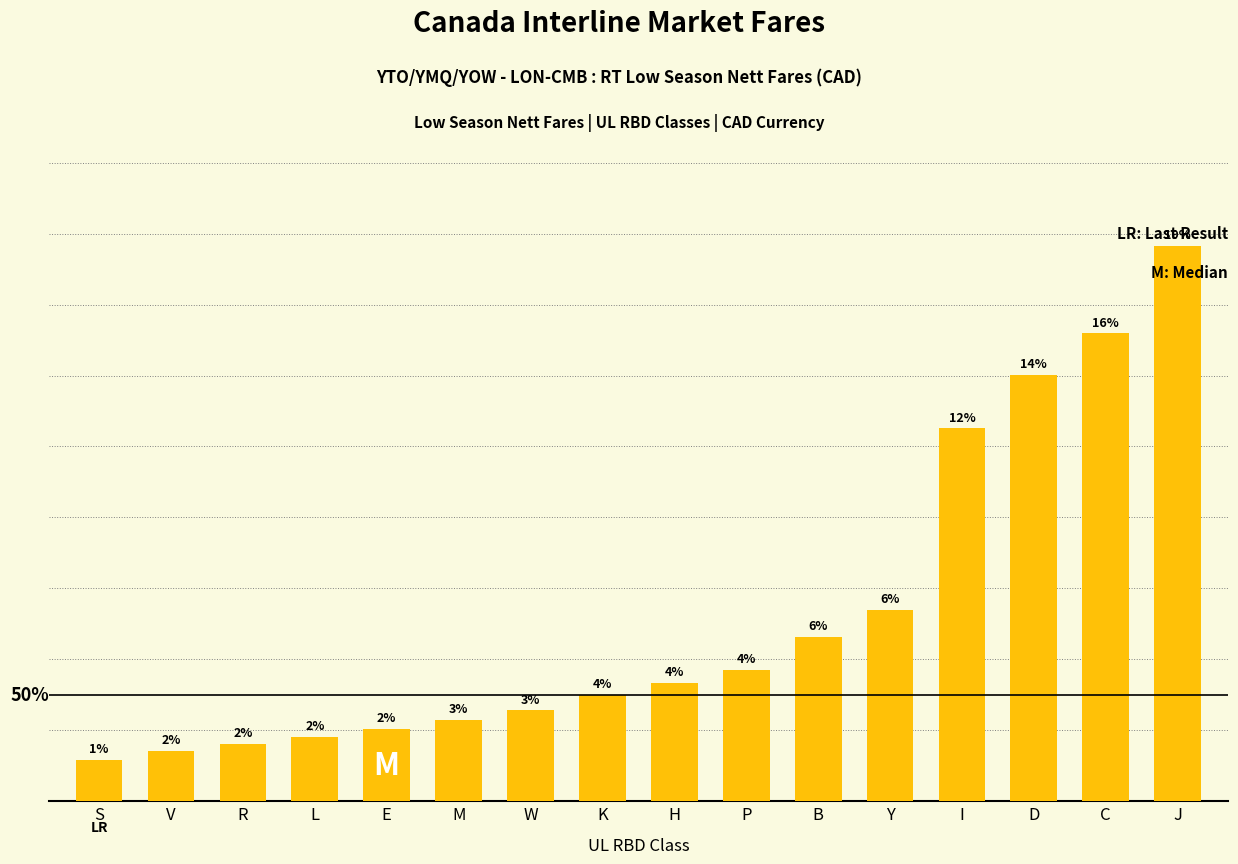

What is the difference between the second highest and second lowest values?

7020